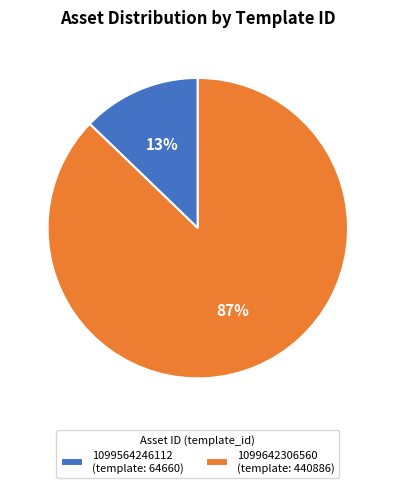

Do 1099642306560 (template: 440886) and 1099564246112 (template: 64660) together represent more than half of the pie?

Yes